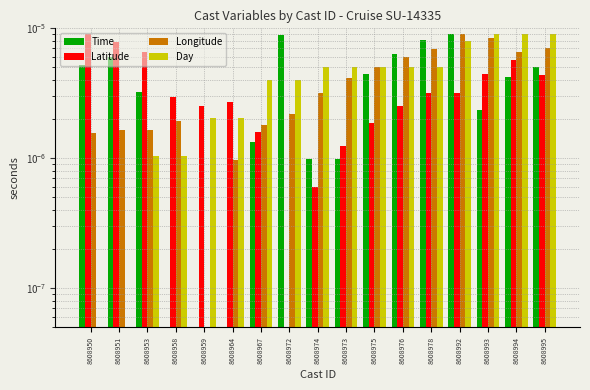

How many bars are there in each group?

4